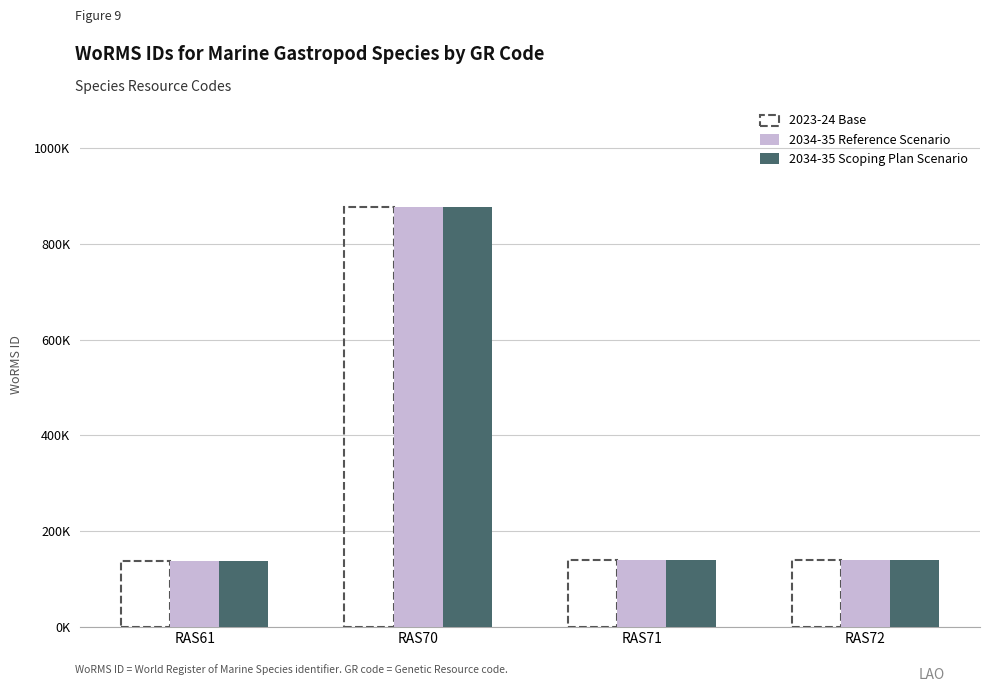

Does the chart contain stacked bars?

No